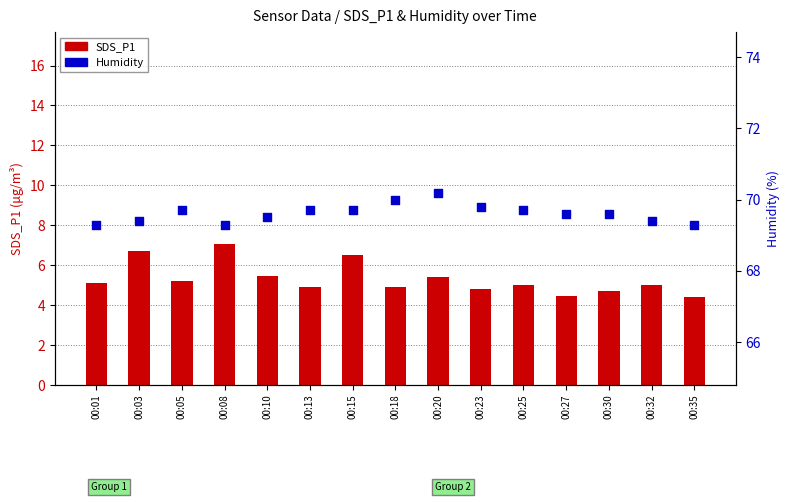

Is the value of Humidity at 00:05 greater than the value of SDS_P1 at 00:23?

Yes